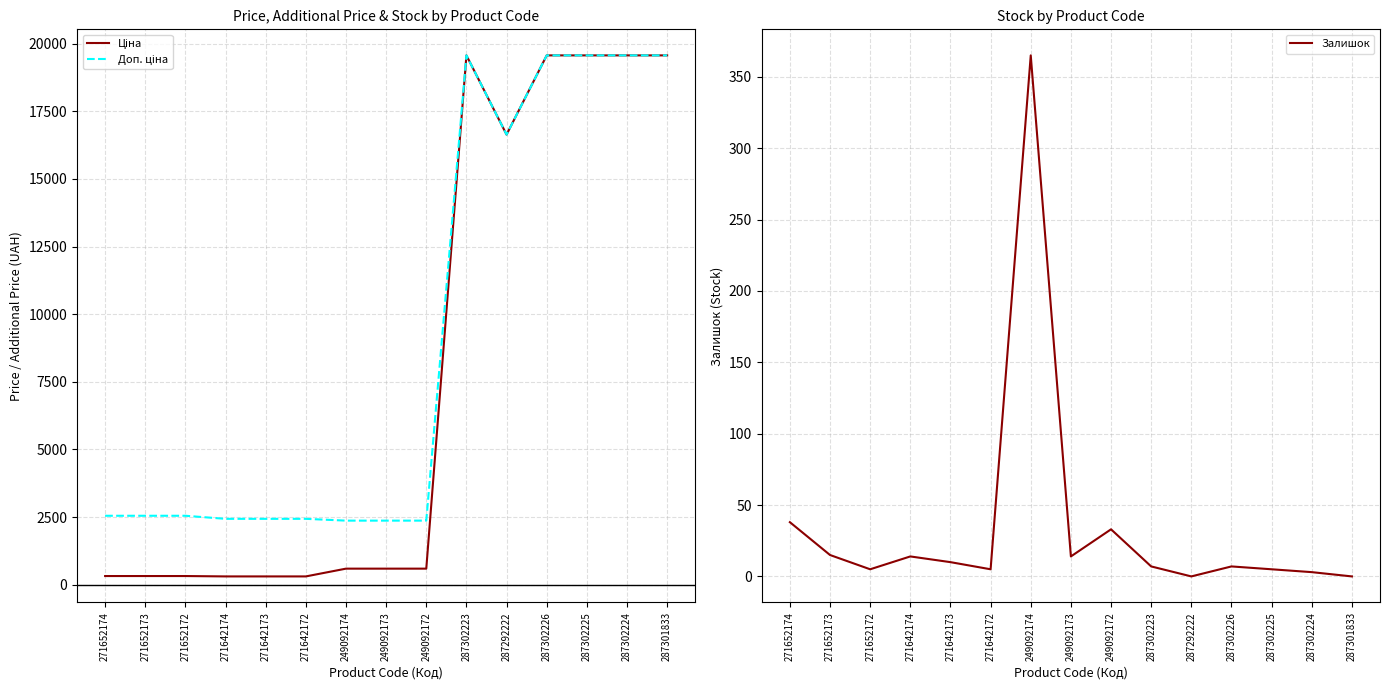

The value of Залишок at 287302223 is 7.0. True or false?

True